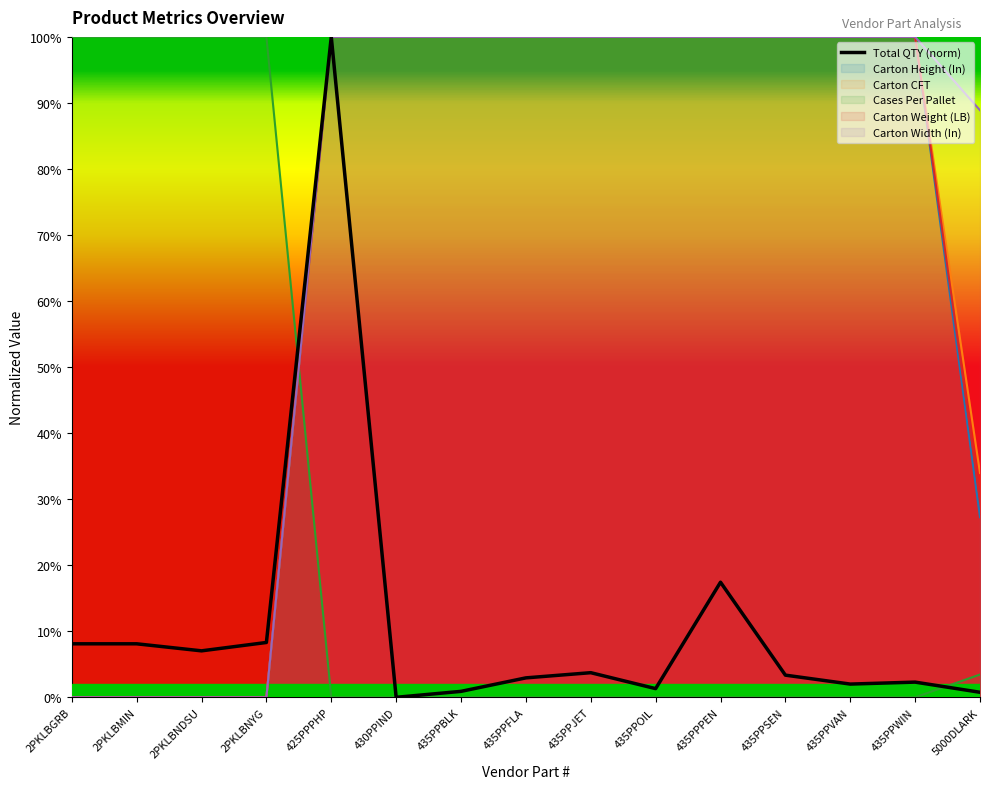

List the labels in order of value, smallest first.

430PPIND, 5000DLARK, 435PPBLK, 435PPOIL, 435PPVAN, 435PPWIN, 435PPFLA, 435PPSEN, 435PPJET, 2PKLBNDSU, 2PKLBGRB, 2PKLBMIN, 2PKLBNYG, 435PPPEN, 425PPPHP